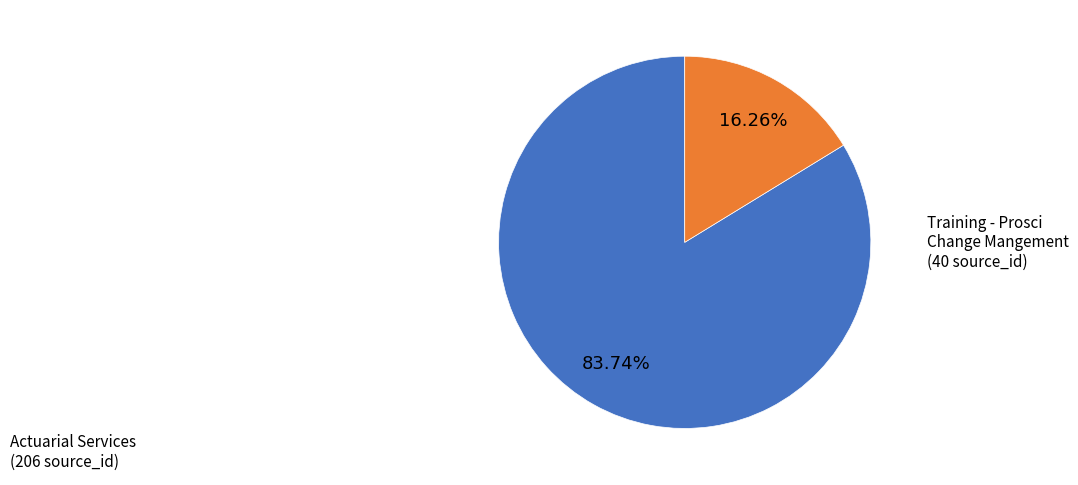

Do Training - Prosci Change Mangement and Actuarial Services together represent more than half of the pie?

Yes